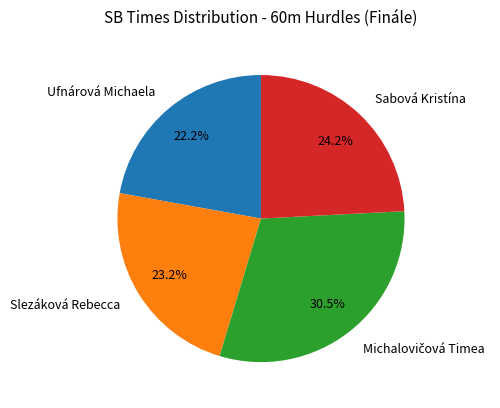

True or false: Slezáková Rebecca accounts for 38% of the total.

False